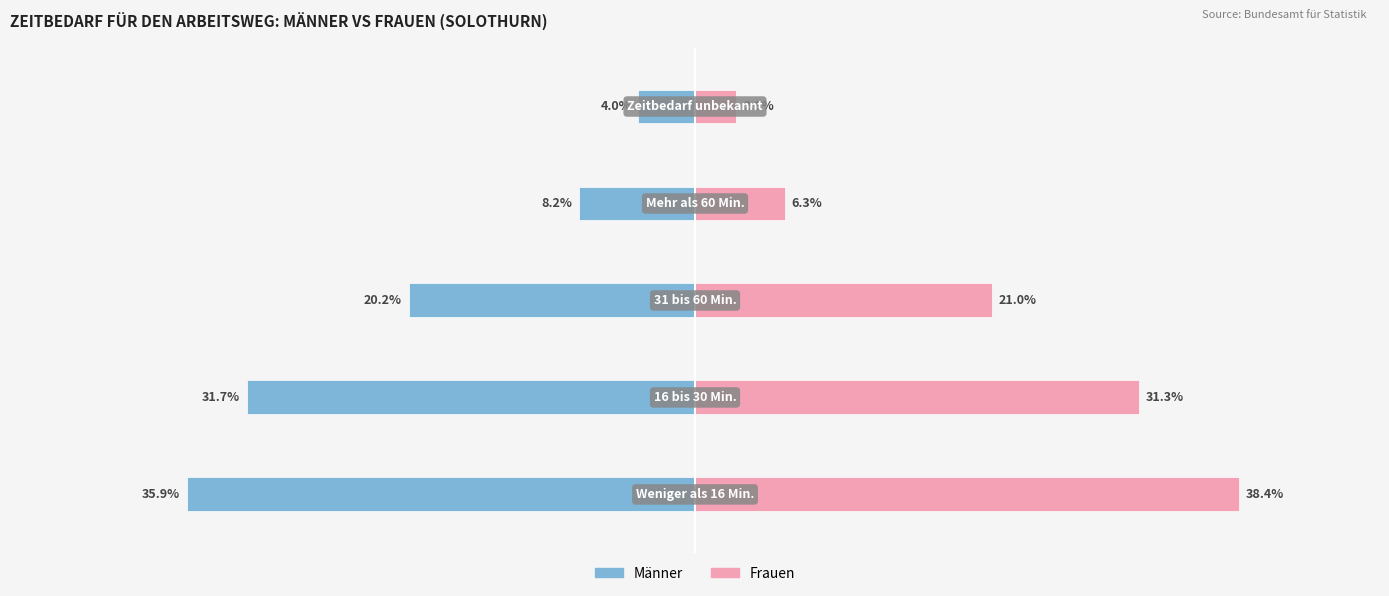

Is it true that Männer equals -5.7 at 20?

False